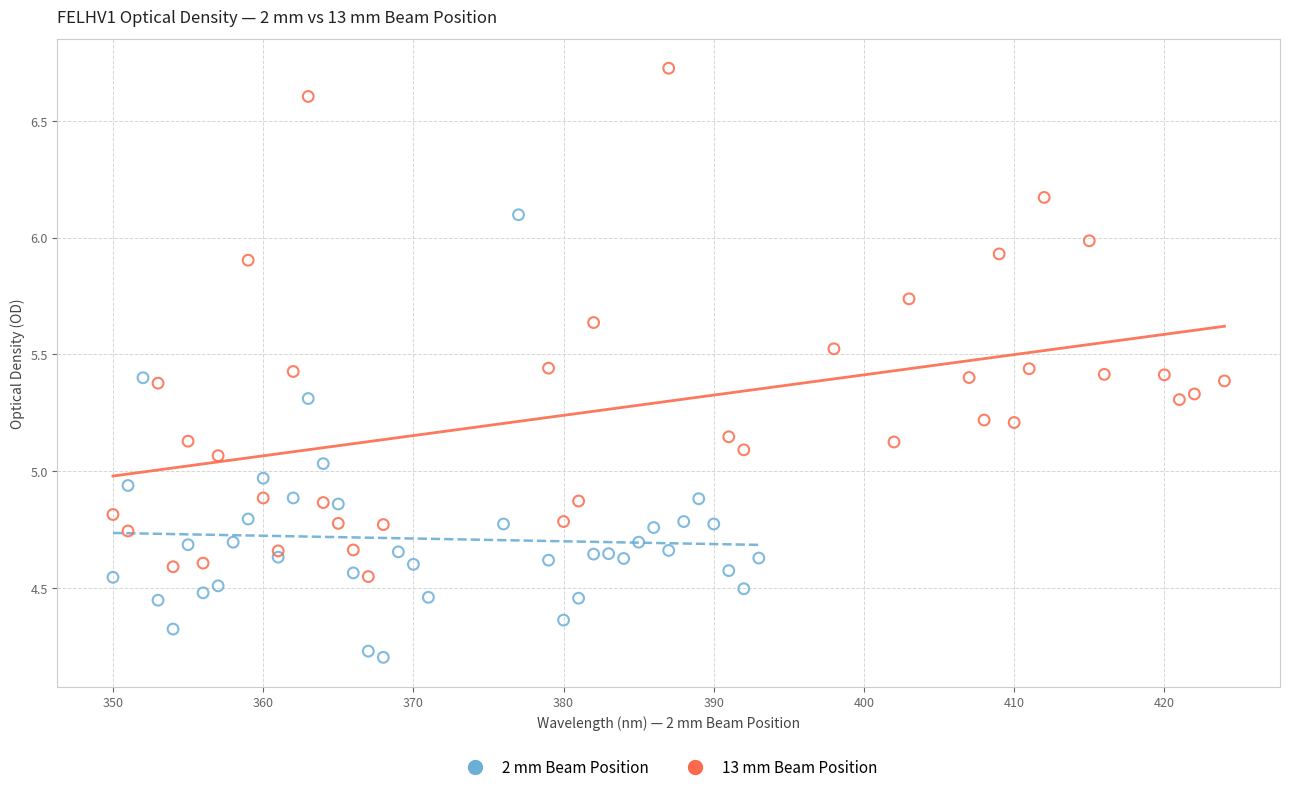

Which series contains the lowest Y value?

2 mm Beam Position